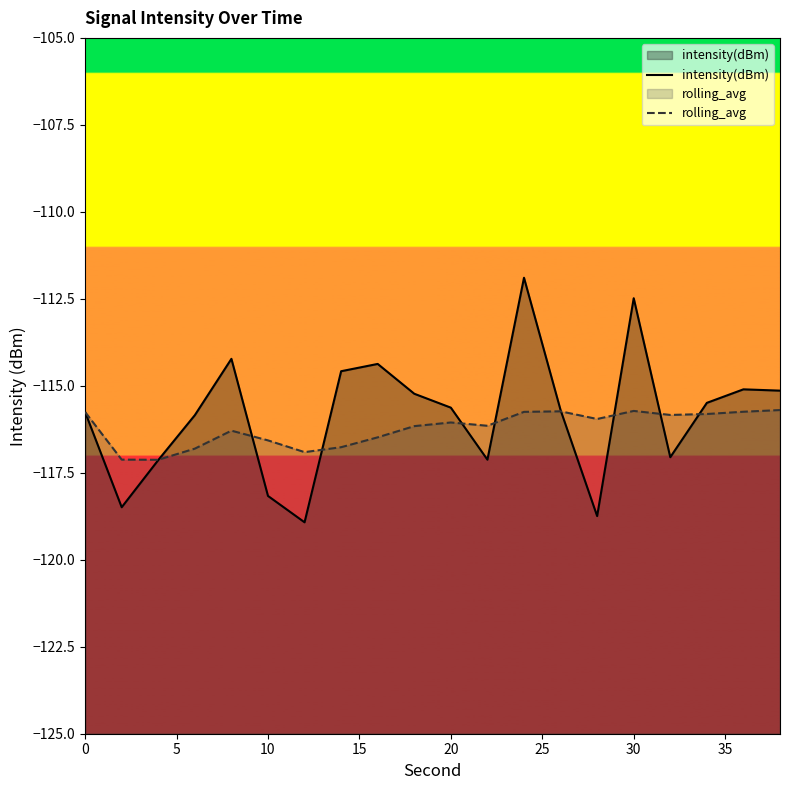

Which series has the largest range (max minus min)?

intensity(dBm)